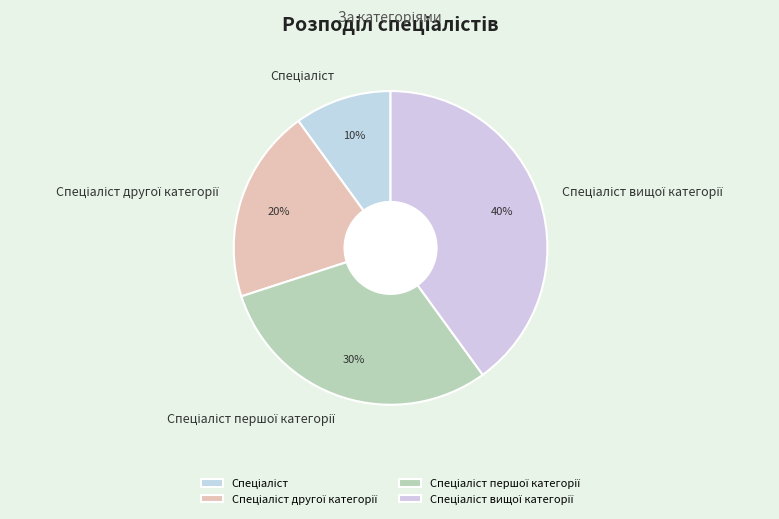

To the nearest percent, what is the average slice percentage?

25%